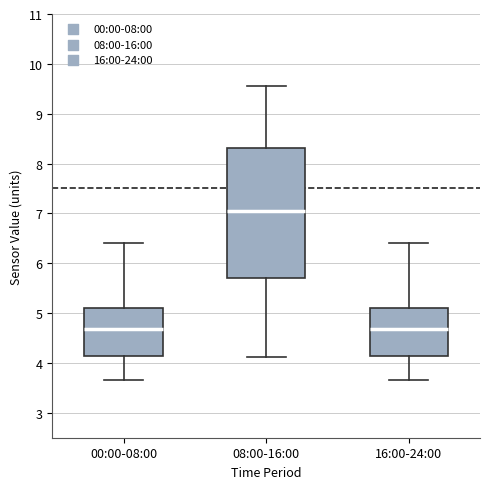

Reading left to right, read every box against the y-axis: the position of its median line, the range the box covers, and the ends of its whiskers. The values are not printed on the chart, so give them approximately, as read against the axis.

00:00-08:00: median 4.7, box 4.1 to 5.1, whiskers 3.7 to 6.4
08:00-16:00: median 7.0, box 5.7 to 8.3, whiskers 4.1 to 9.6
16:00-24:00: median 4.7, box 4.1 to 5.1, whiskers 3.7 to 6.4